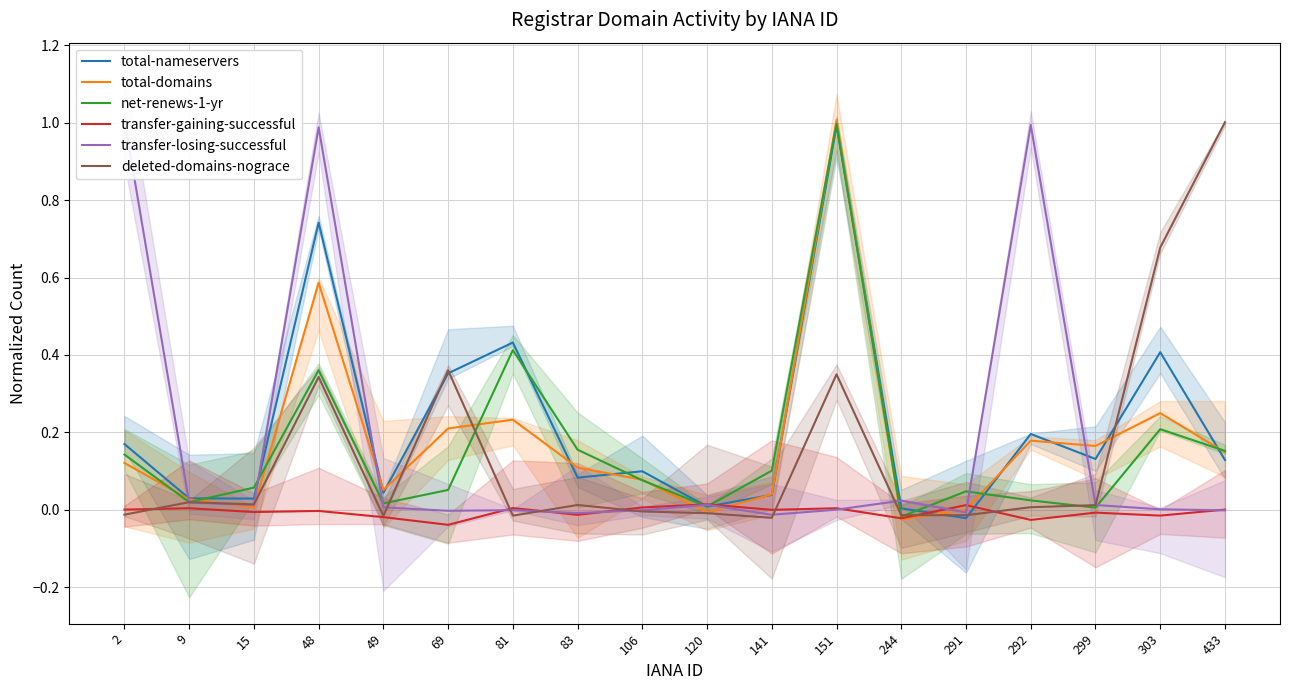

True or false: deleted-domains-nograce and transfer-losing-successful cross at least once.

True